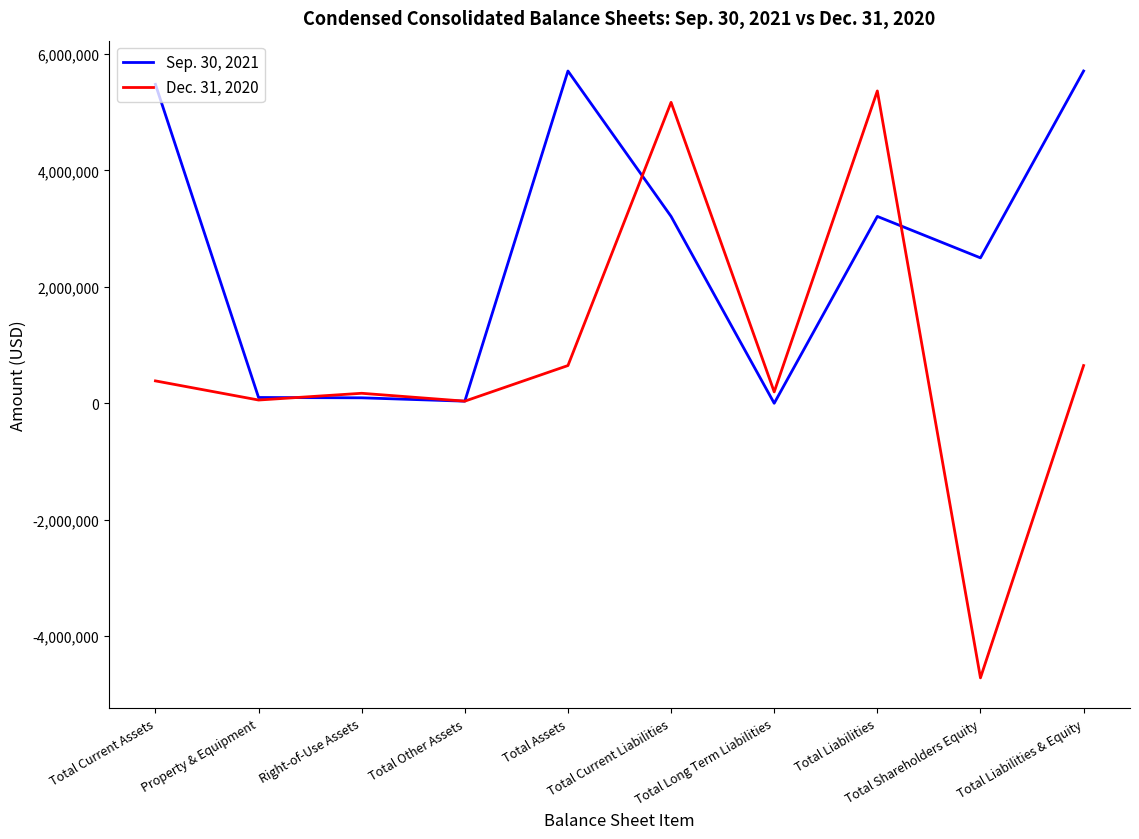

Is this an area chart (filled region under the line)?

No